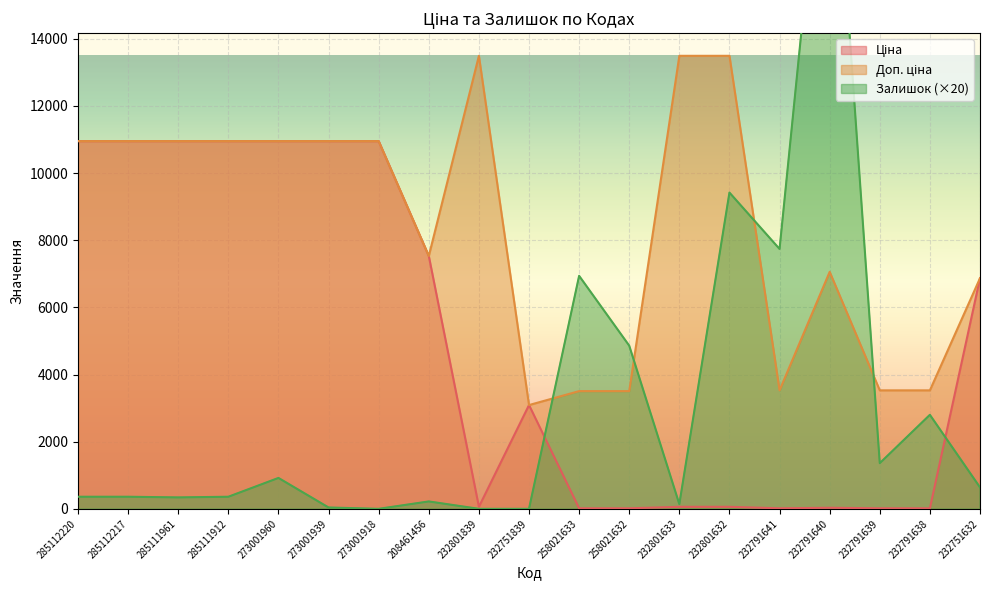

Which series changed the most between 258021632 and 232791639?

Залишок